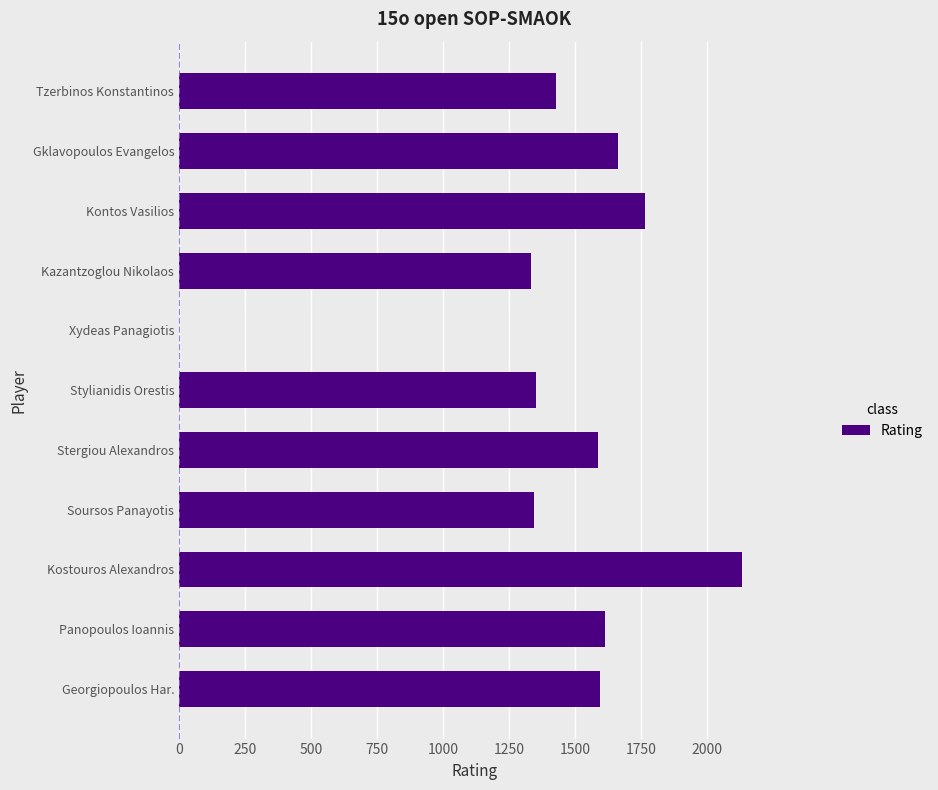

Is it true that the value at Gklavopoulos Evangelos is 1663?

True